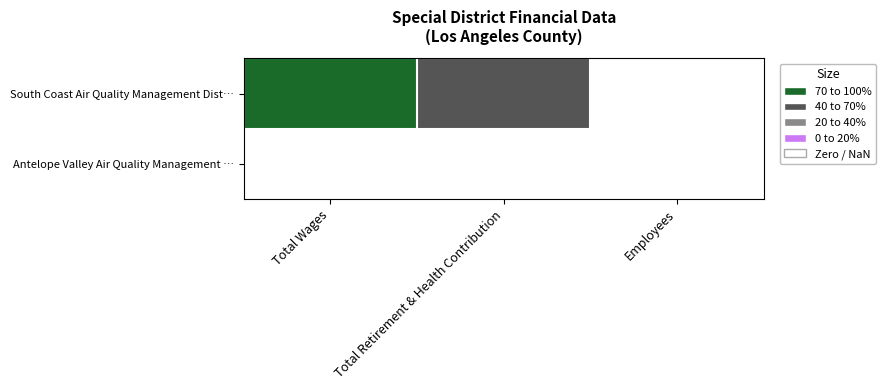

What is the maximum value shown in the chart?

71908882